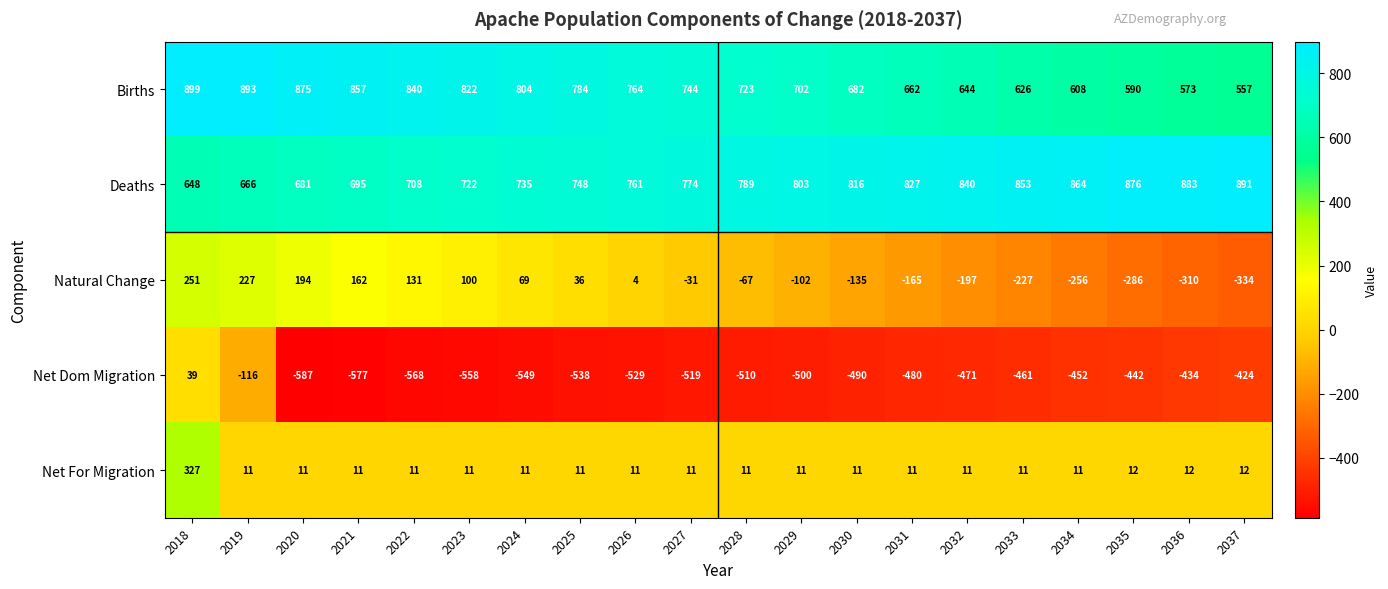

At which category does the chart reach its peak across all series?

2018